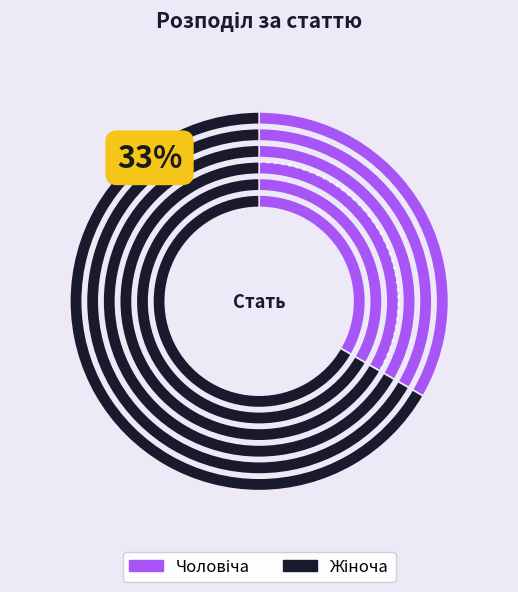

Is there a majority slice in this chart?

Yes